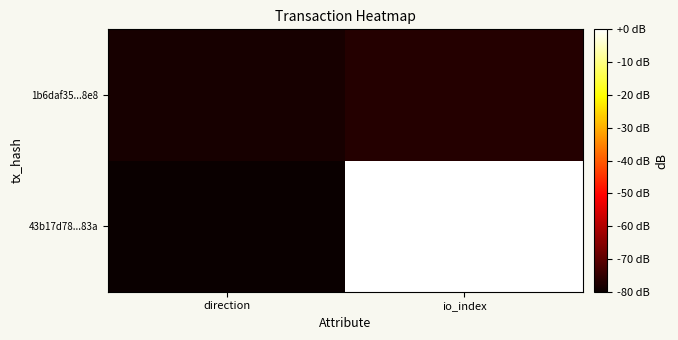

List the series in order of their peak value, lowest first.

1b6daf35...8e8, 43b17d78...83a